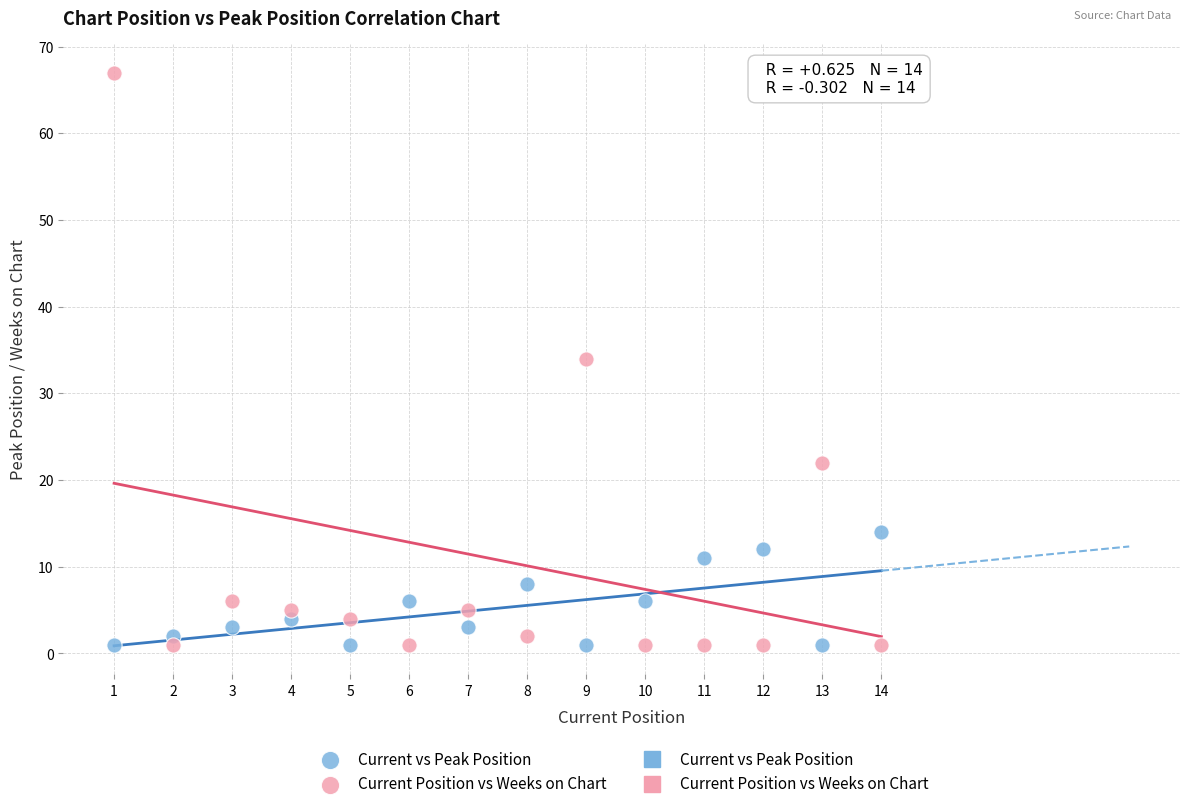

Which series has the largest Y range (max minus min)?

Current Position vs Weeks on Chart